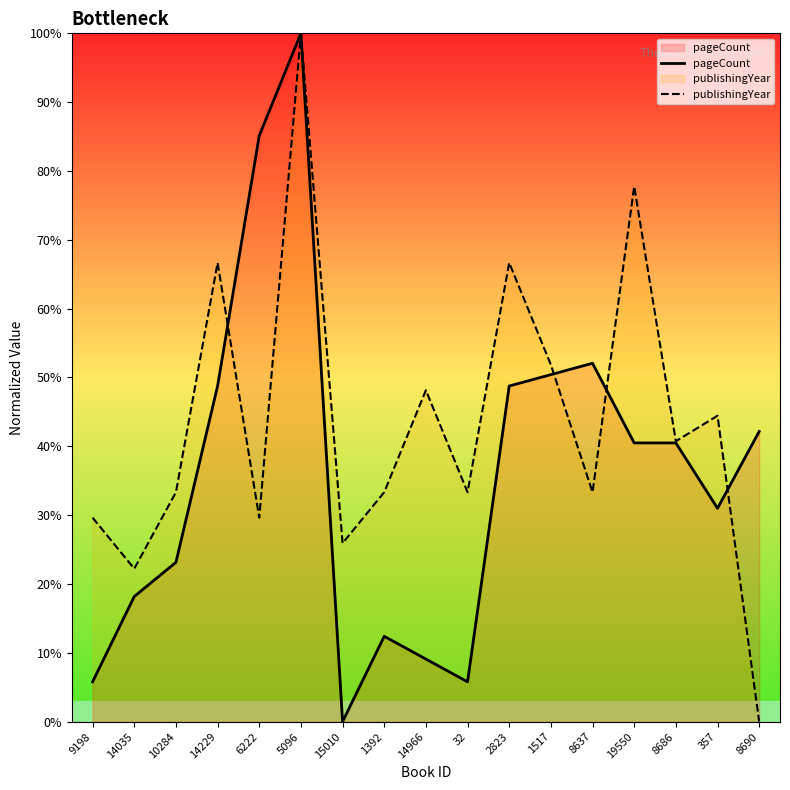

The pageCount series shows 17.7 at 1392. True or false?

False